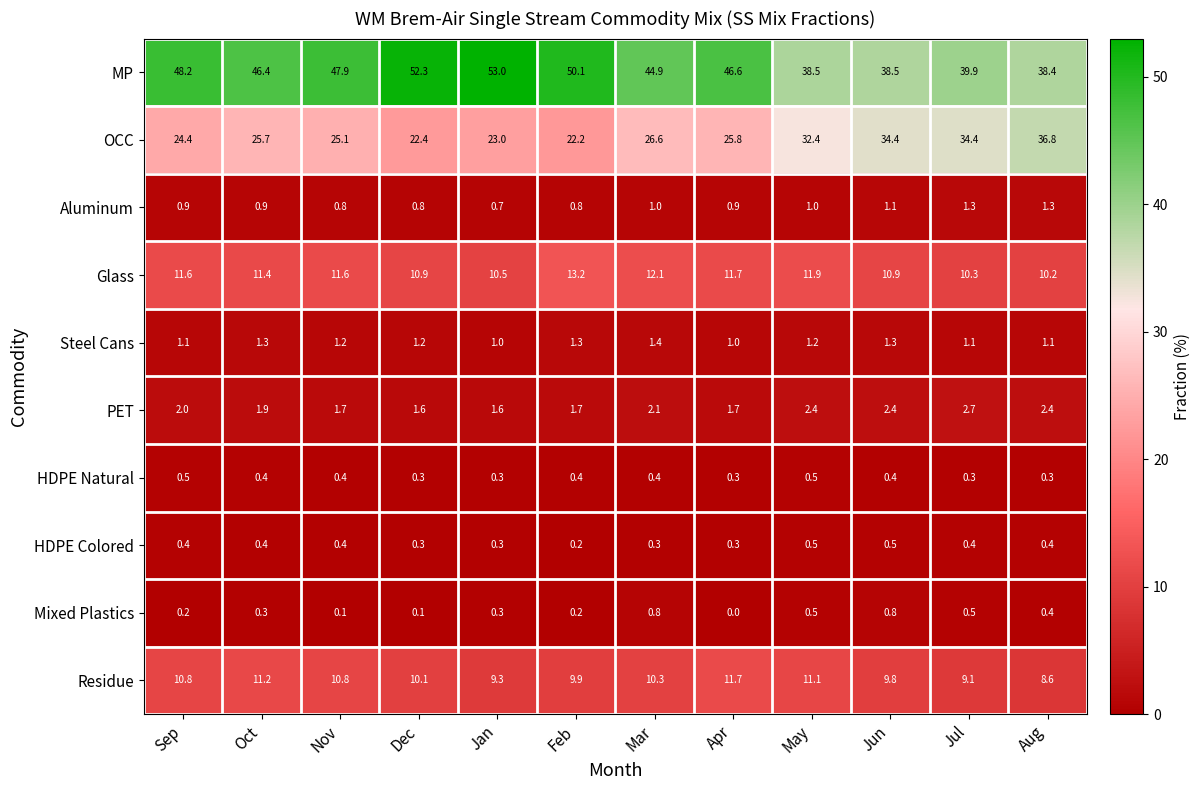

Is it true that HDPE Colored equals 0.5 at May?

True